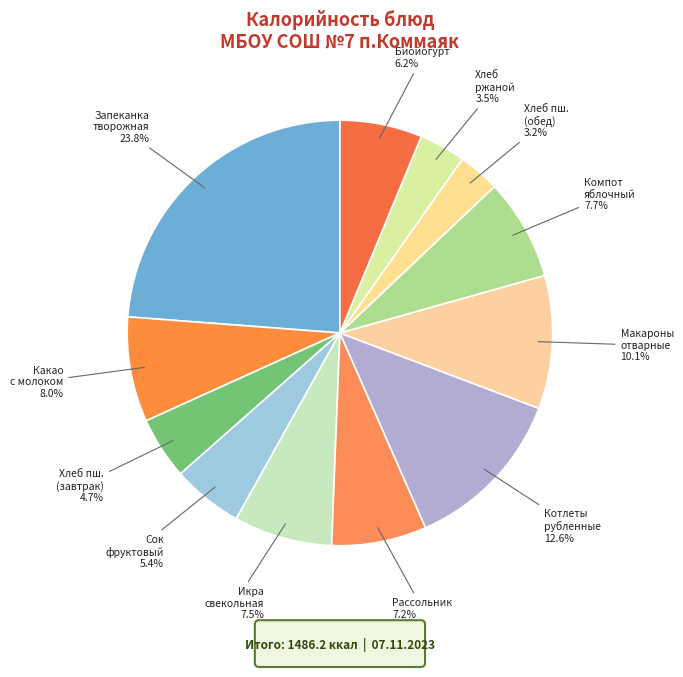

How many segments does this pie chart have?

12